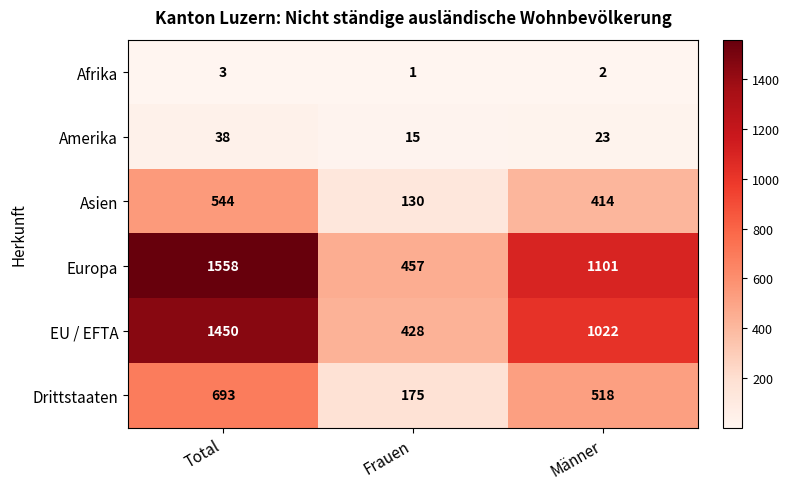

Rank the series at Männer from lowest to highest value.

Afrika, Amerika, Asien, Drittstaaten, EU / EFTA, Europa